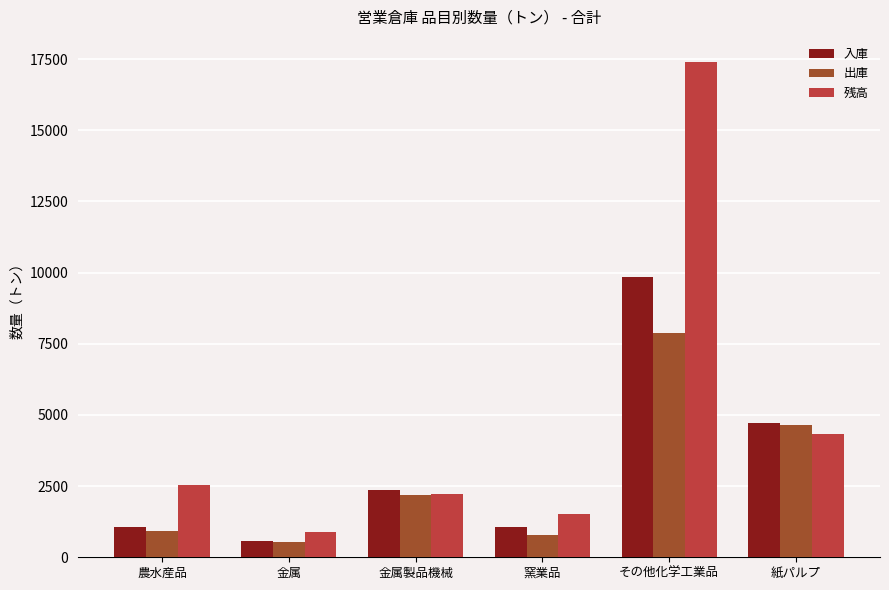

Rank the series by their average value, from highest to lowest.

残高, 入庫, 出庫